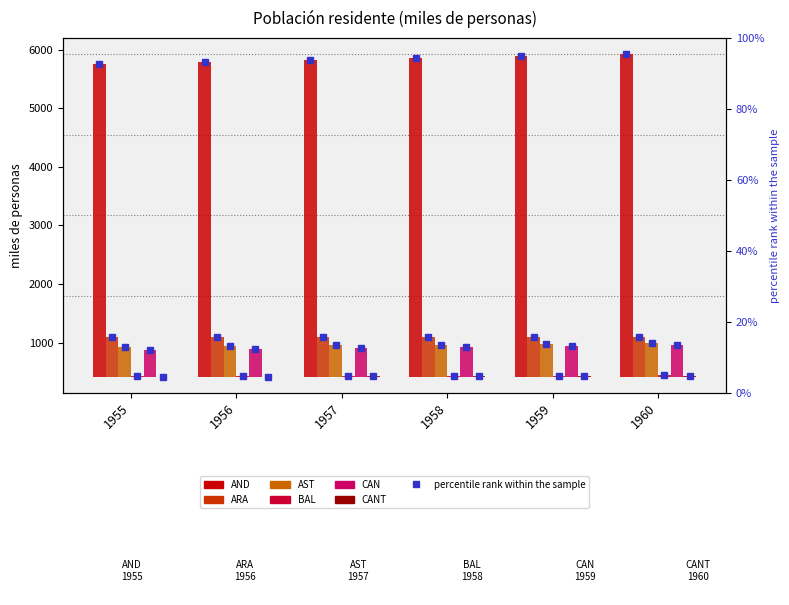

How many data points in AND are less than 5432?

3